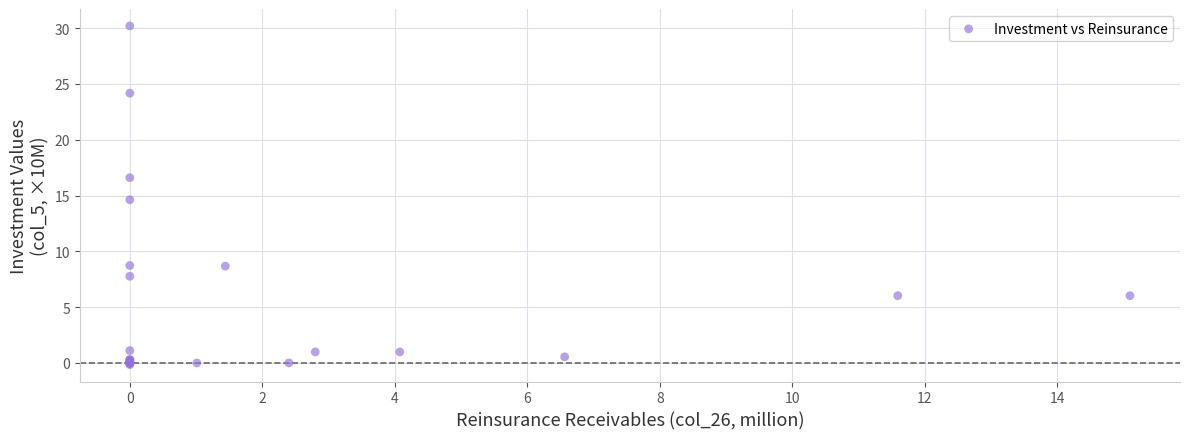

What Y value in the scatter plot is closest to 15?

14.6